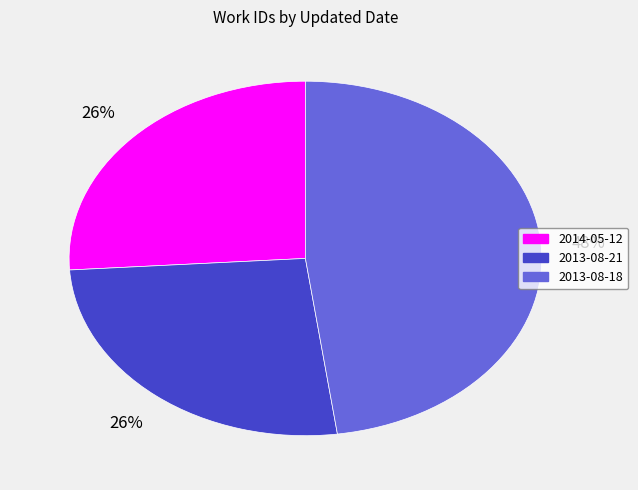

Which category has the biggest portion of the pie?

2013-08-18